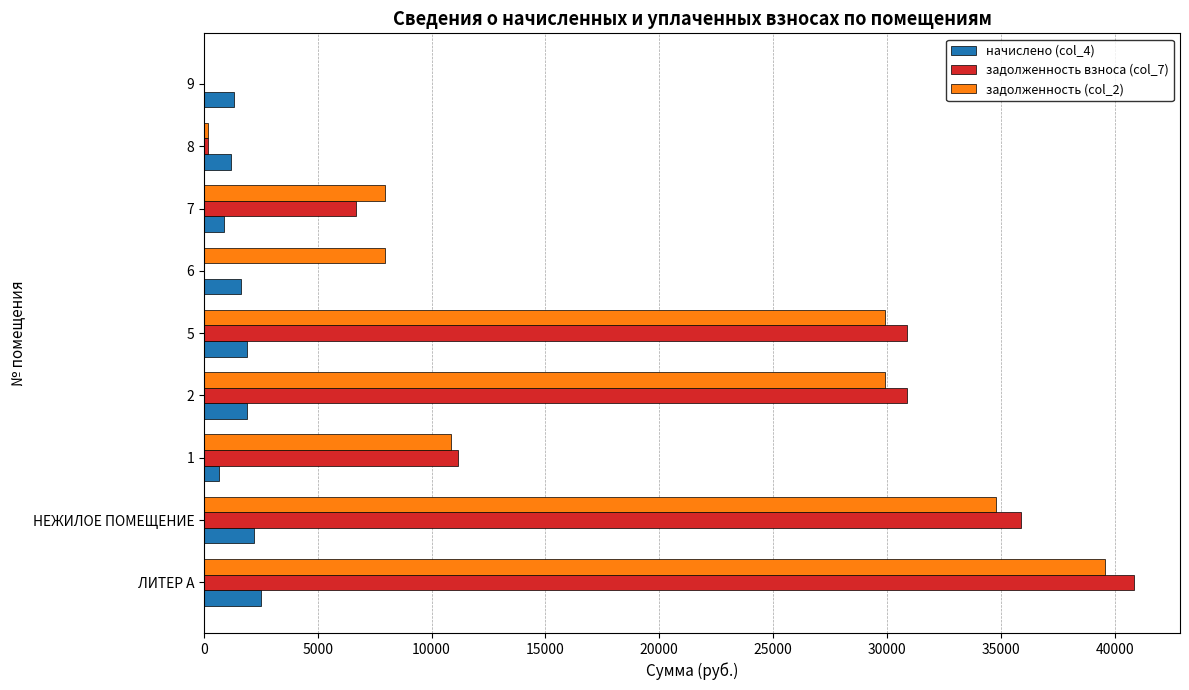

What is the sum of all начислено (col_4) values?

14232.7